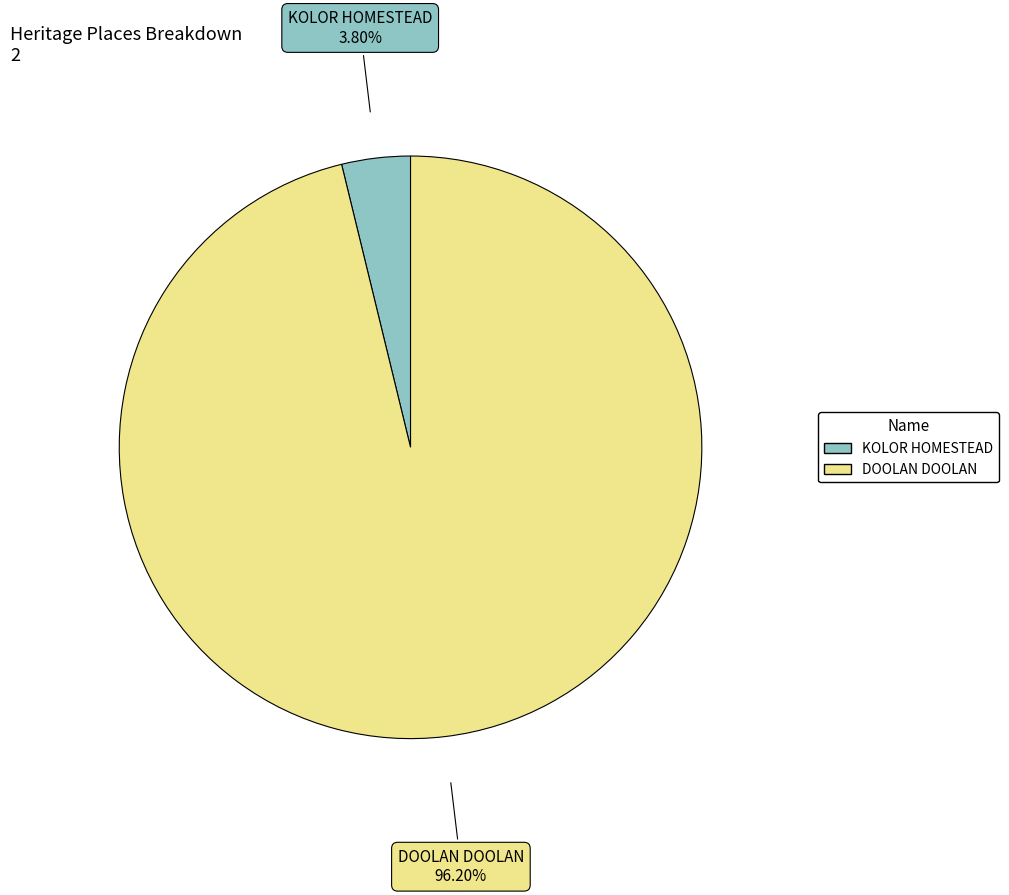

Count the number of slices in the pie.

2